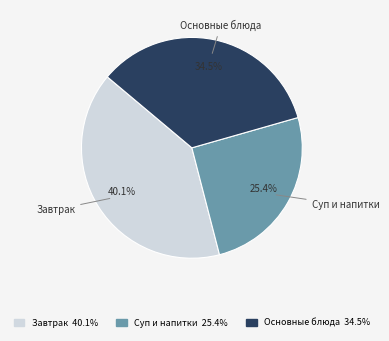

Is there a majority slice in this chart?

No